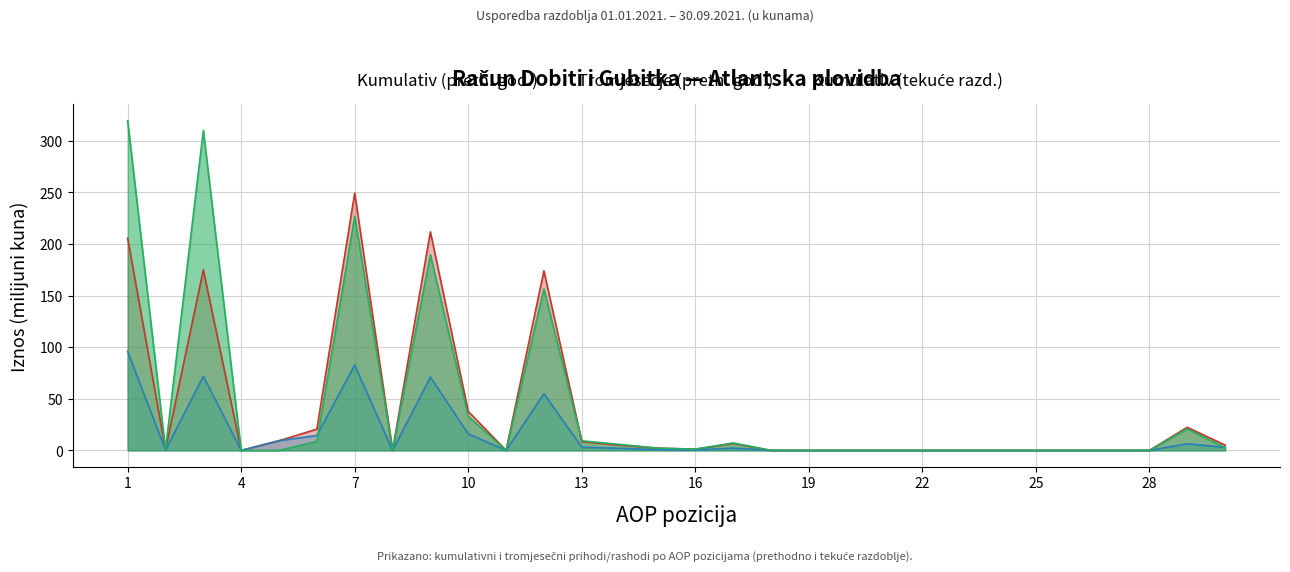

Which series has the largest total across all categories?

Kumulativ (tekuće razd.)